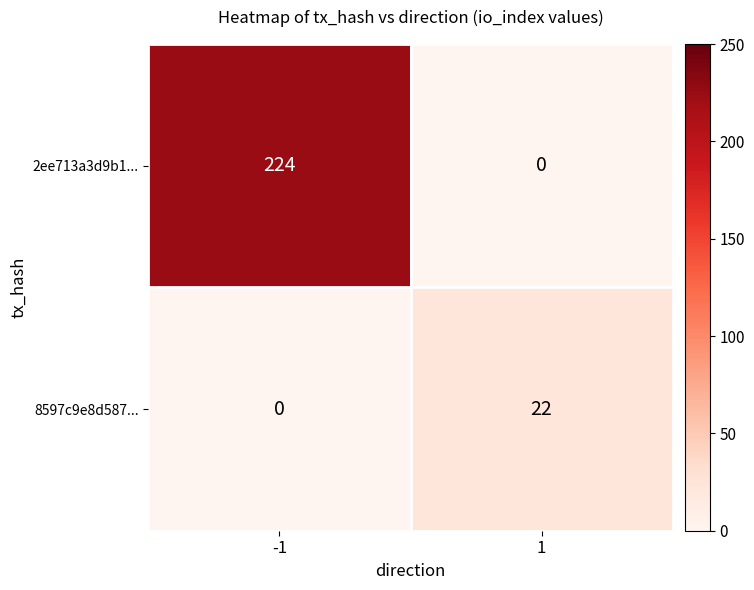

How many distinct data groups are displayed?

2